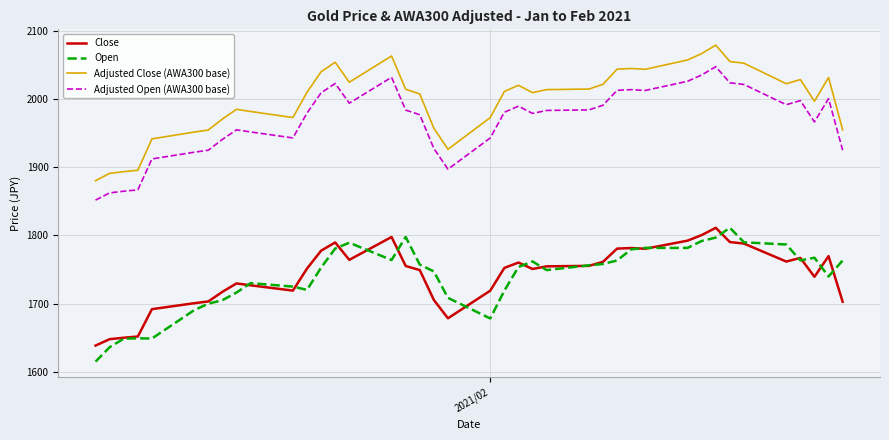

Which series has the largest total across all categories?

Adjusted Close (AWA300 base)